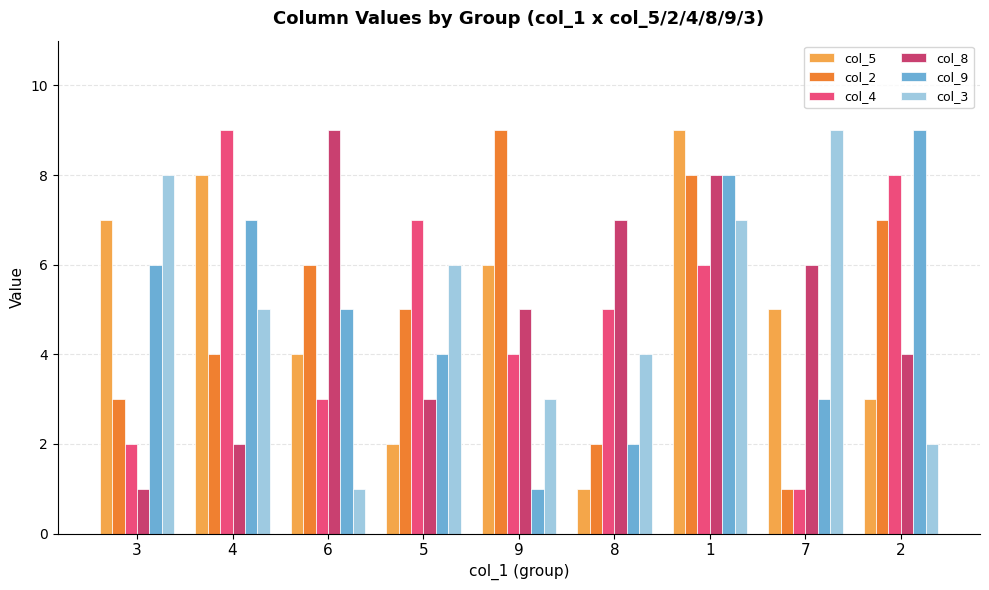

At which label is col_8 closest to 5?

9